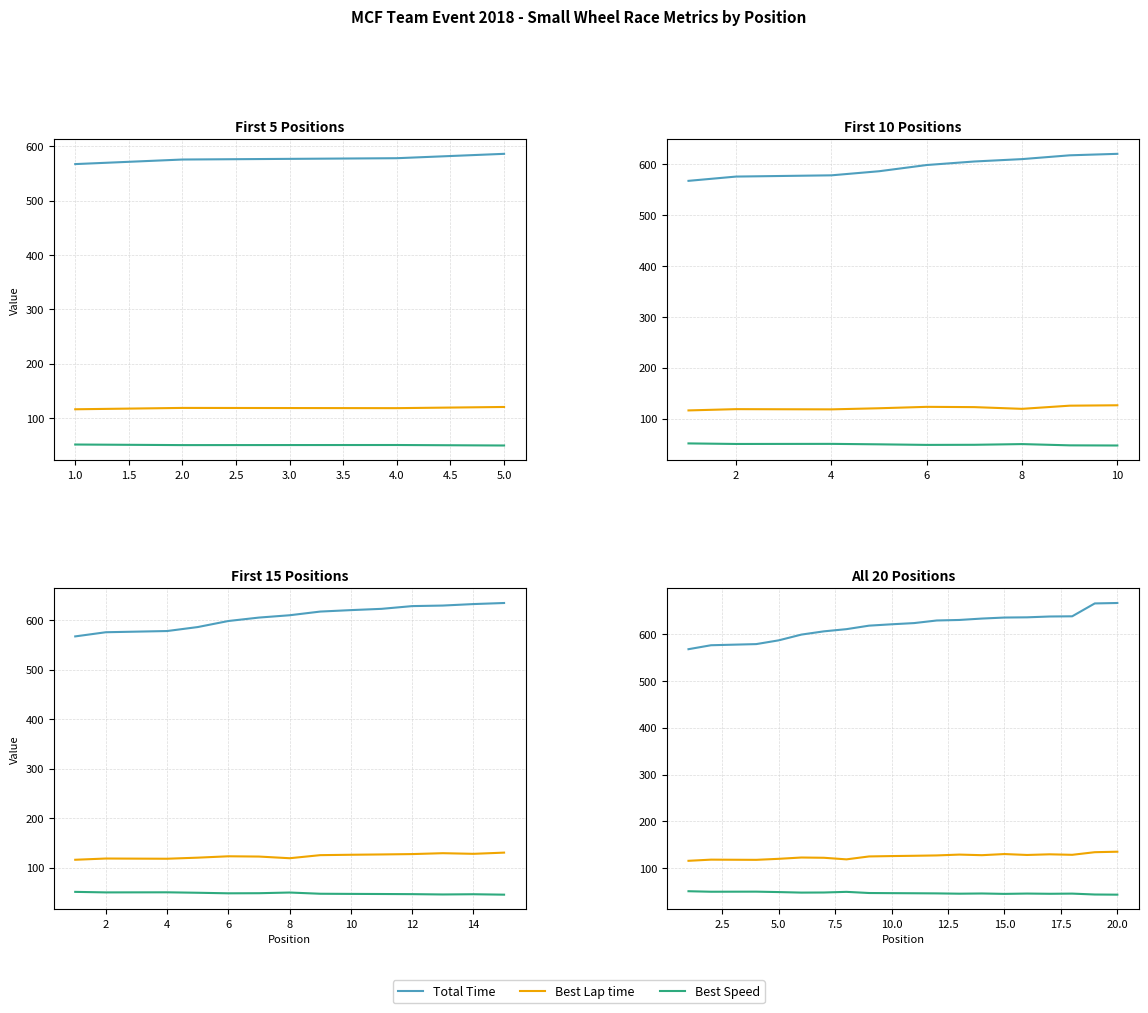

List the series in order of their peak value, lowest first.

Best Speed, Best Lap time, Total Time